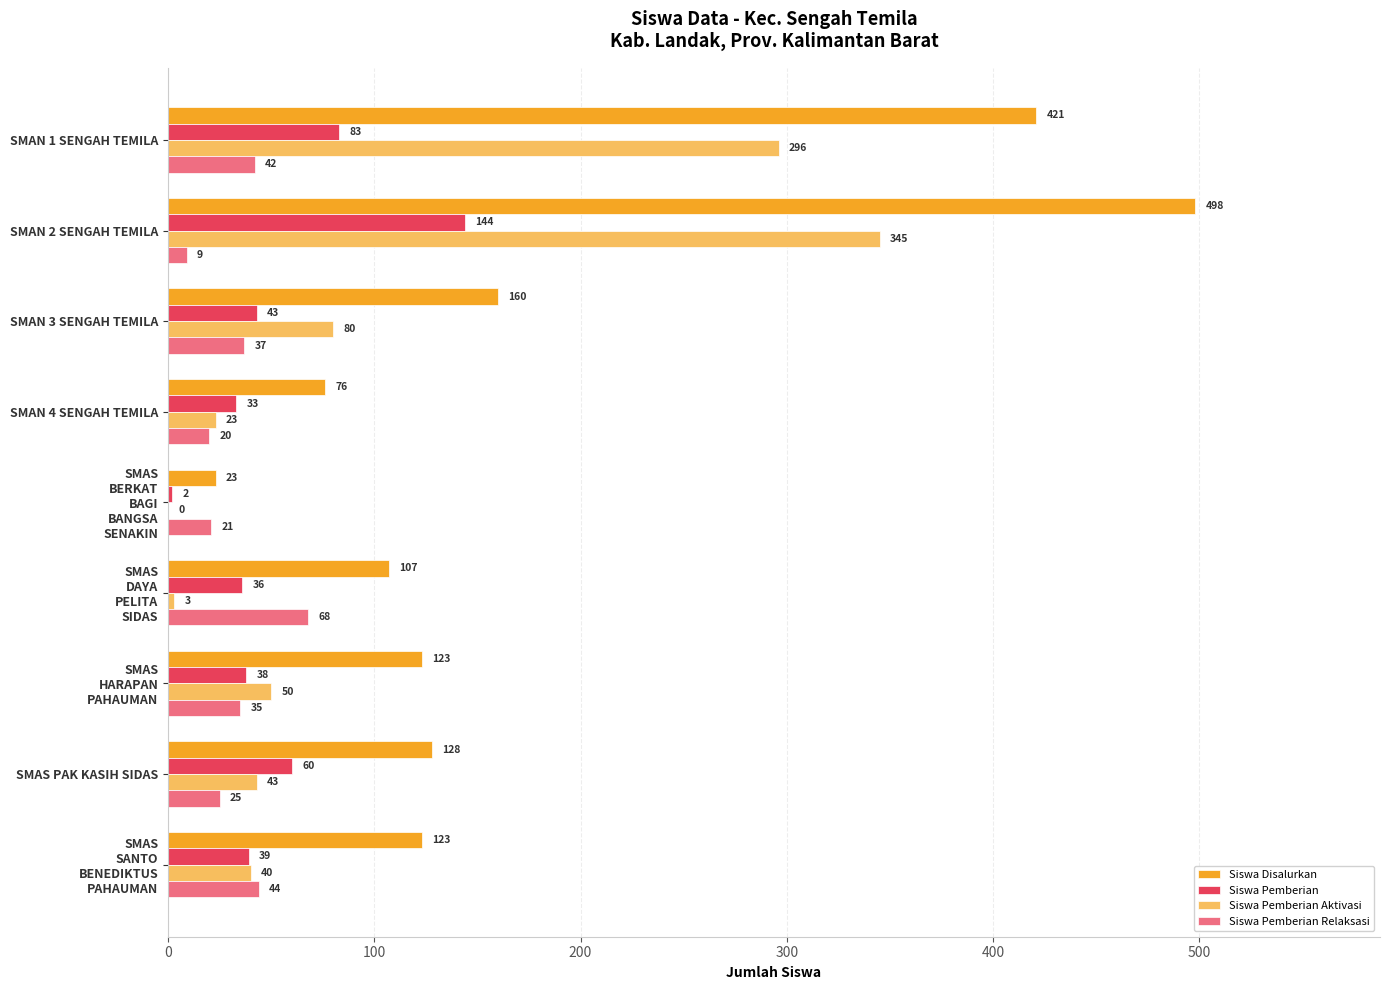

Count the number of data series in this chart.

4